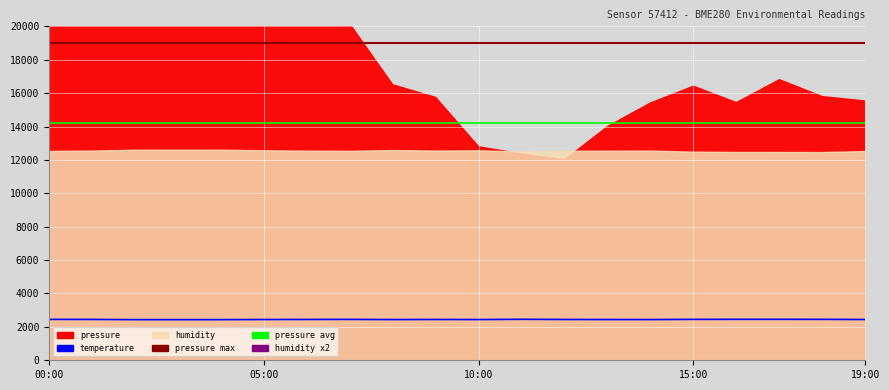

What is the difference between the maximum and minimum values in the humidity x2 series?

304.9